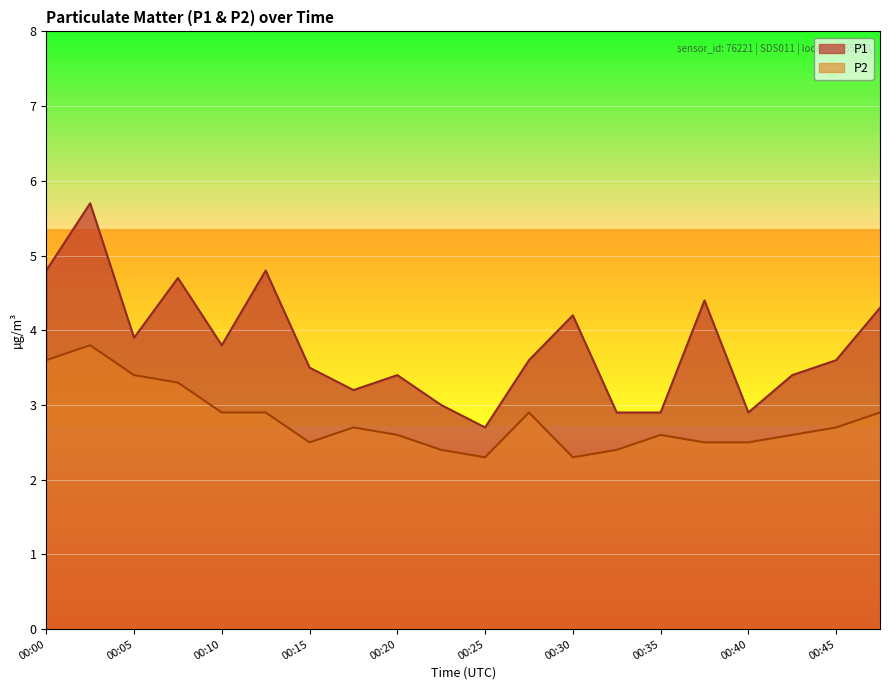

At how many categories does at least one series exceed 3?

15